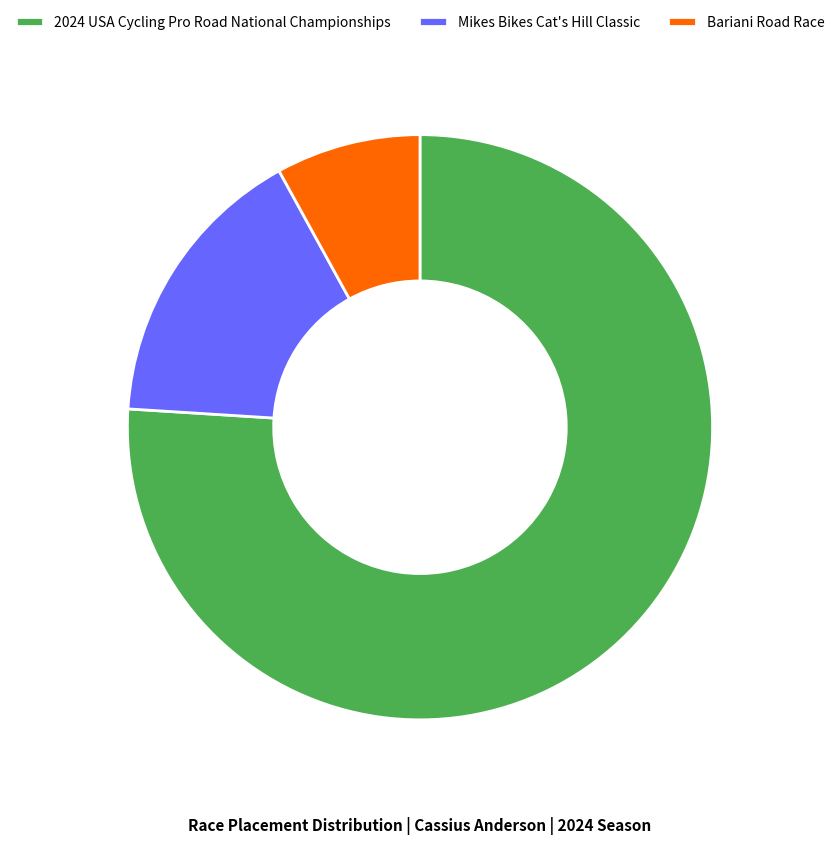

Which has a higher value, Mikes Bikes Cat's Hill Classic or 2024 USA Cycling Pro Road National Championships?

2024 USA Cycling Pro Road National Championships